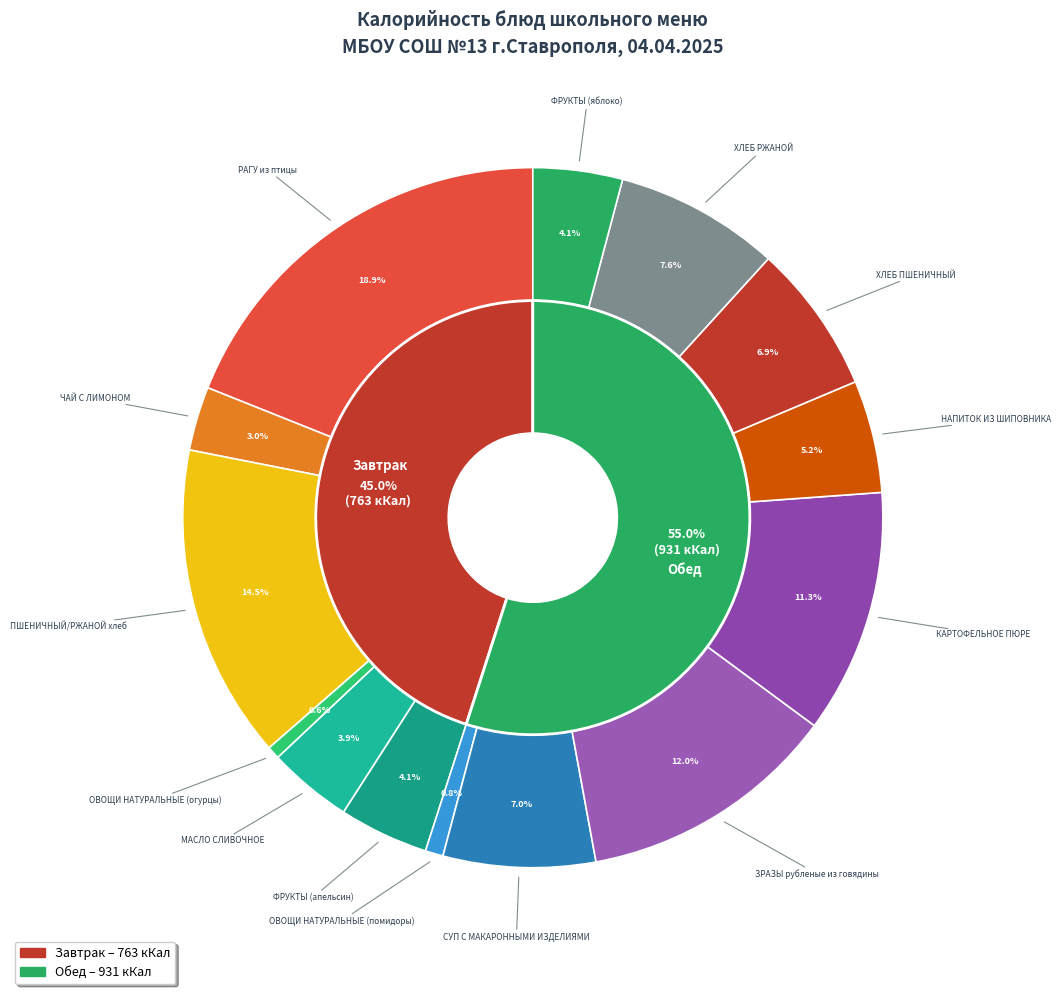

Count the number of slices in the pie.

14